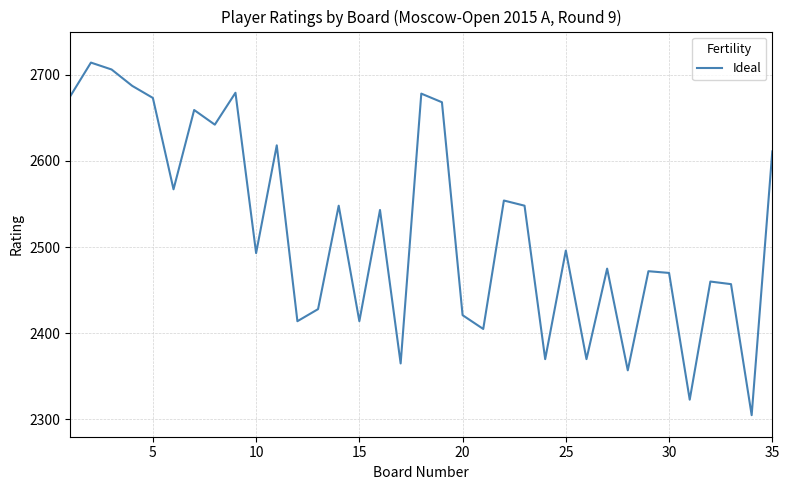

What is the smallest value displayed?

2305